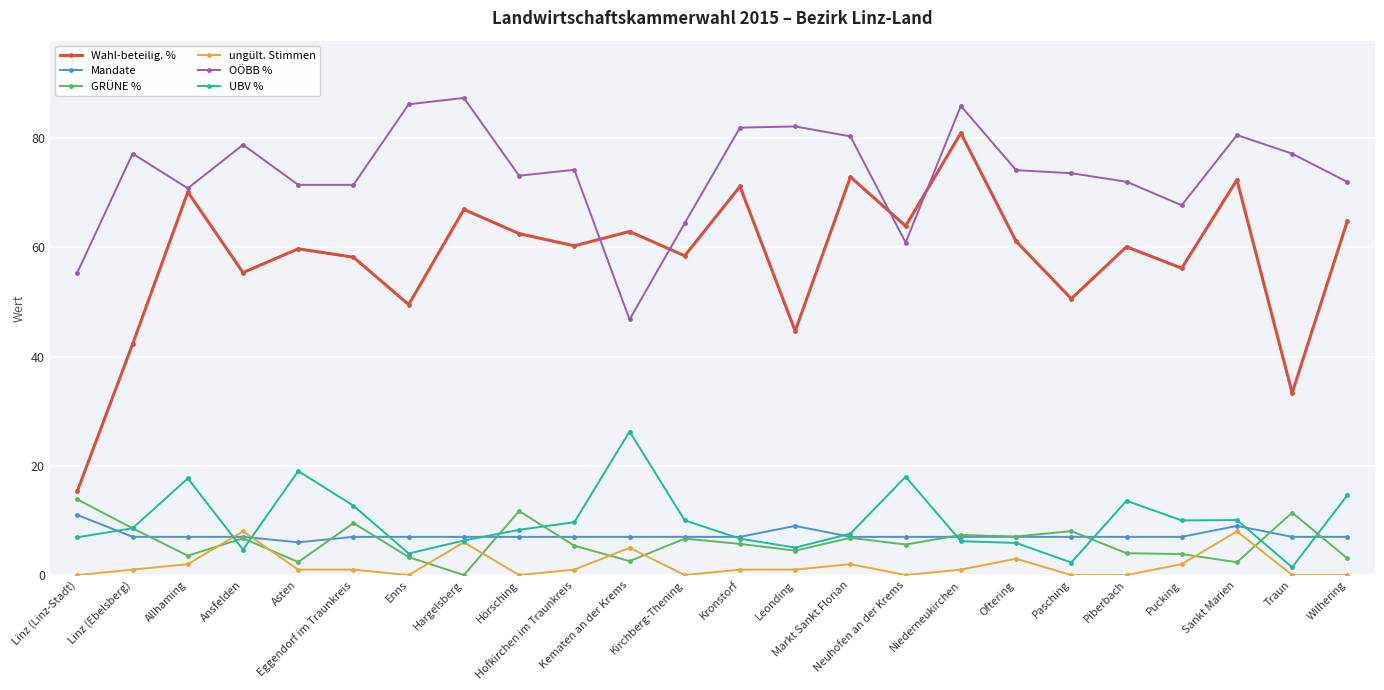

What is the total value across all series at Traun?

130.3